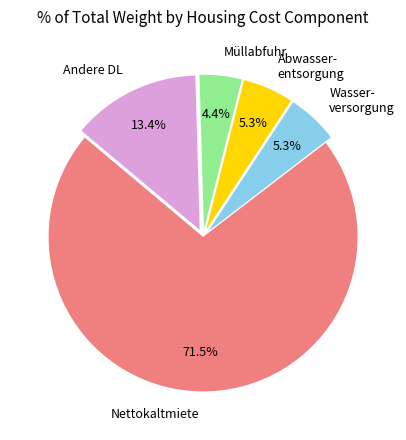

Approximately how many times larger is the value at Andere DL compared to Nettokaltmiete?

0.2